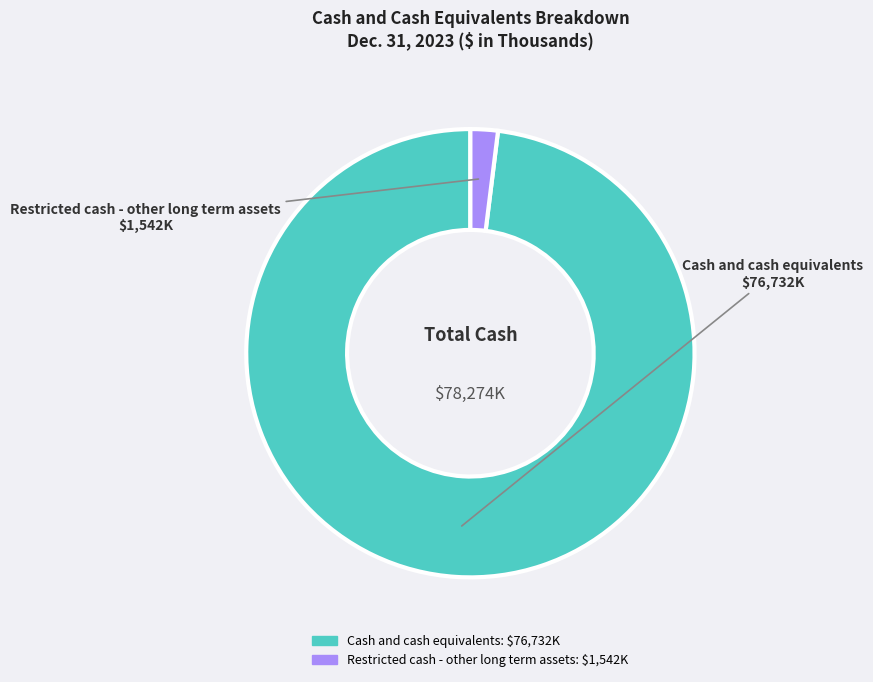

What is the smallest slice in the pie chart?

Restricted cash - other long term assets